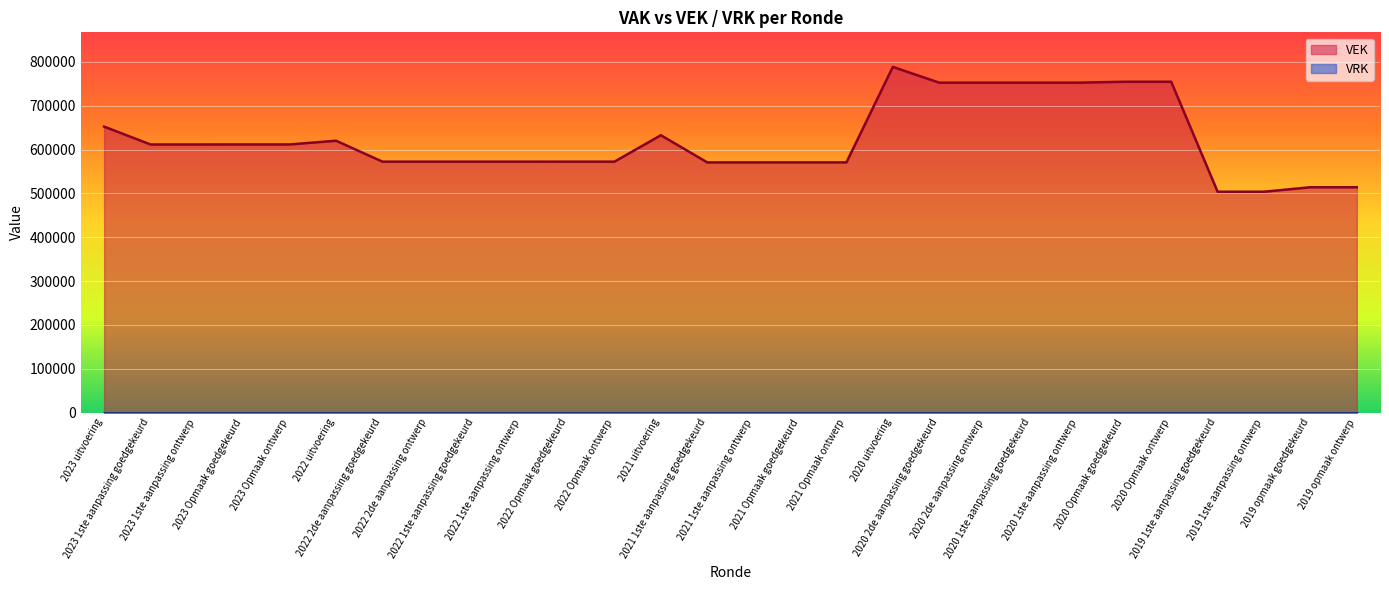

How many data points does each series have?

28